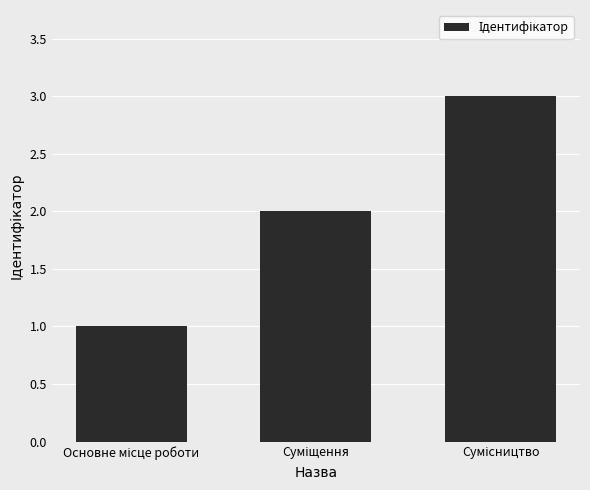

How many values are between 1 and 3?

3